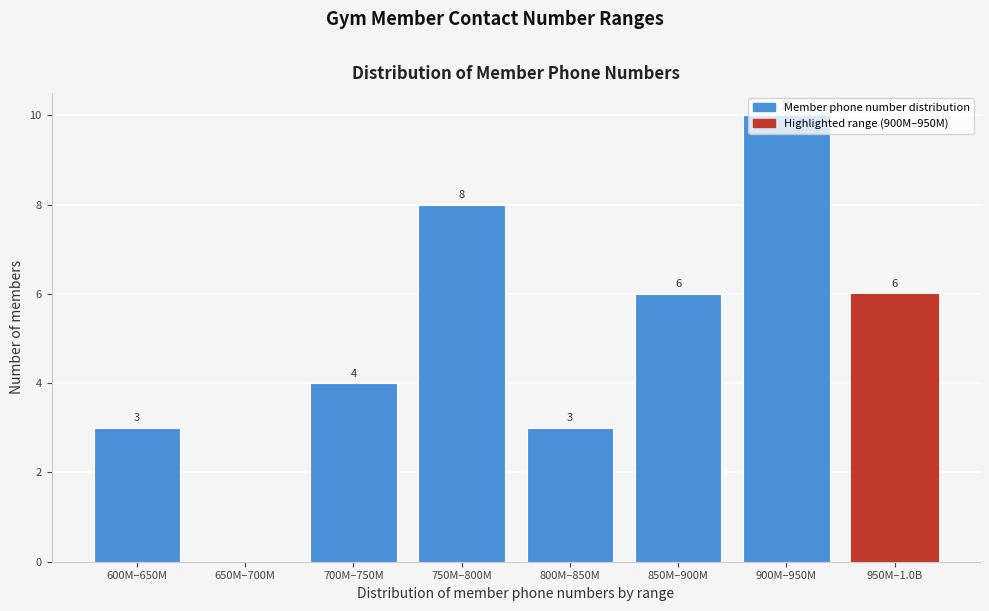

What is the sum of the values at 600M–650M and 800M–850M?

6